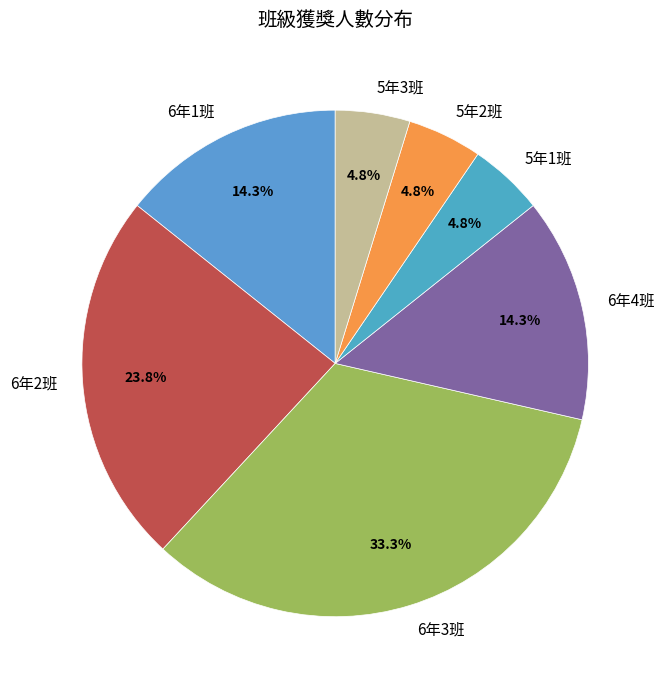

Which category has the biggest portion of the pie?

6年3班